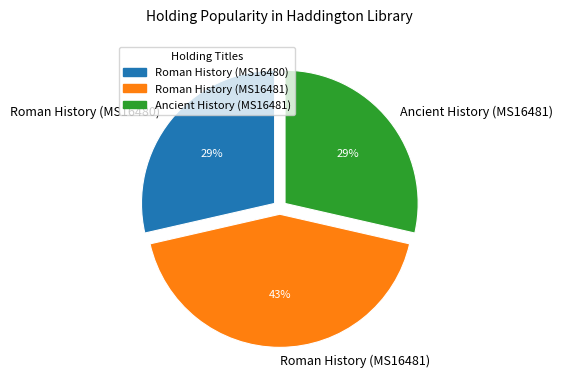

Which category has the biggest portion of the pie?

Roman History (MS16481)